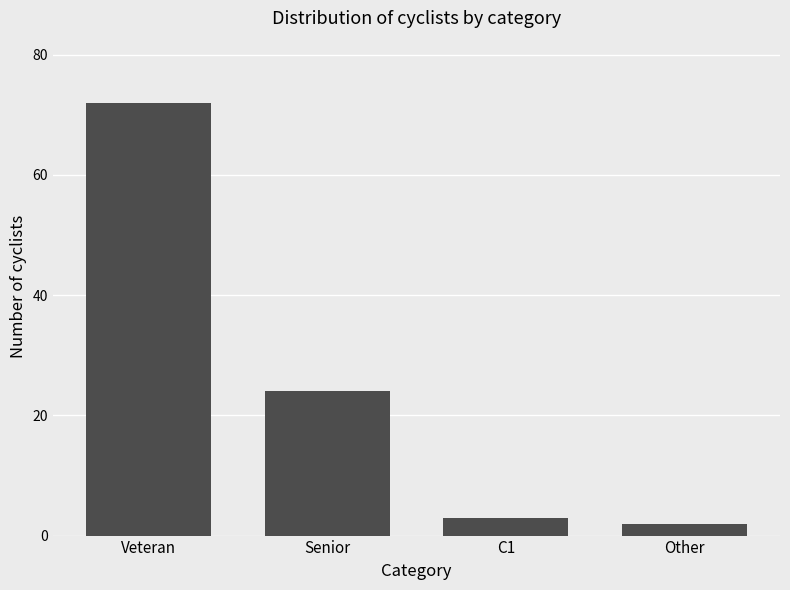

What is the difference between the values at Senior and C1?

21